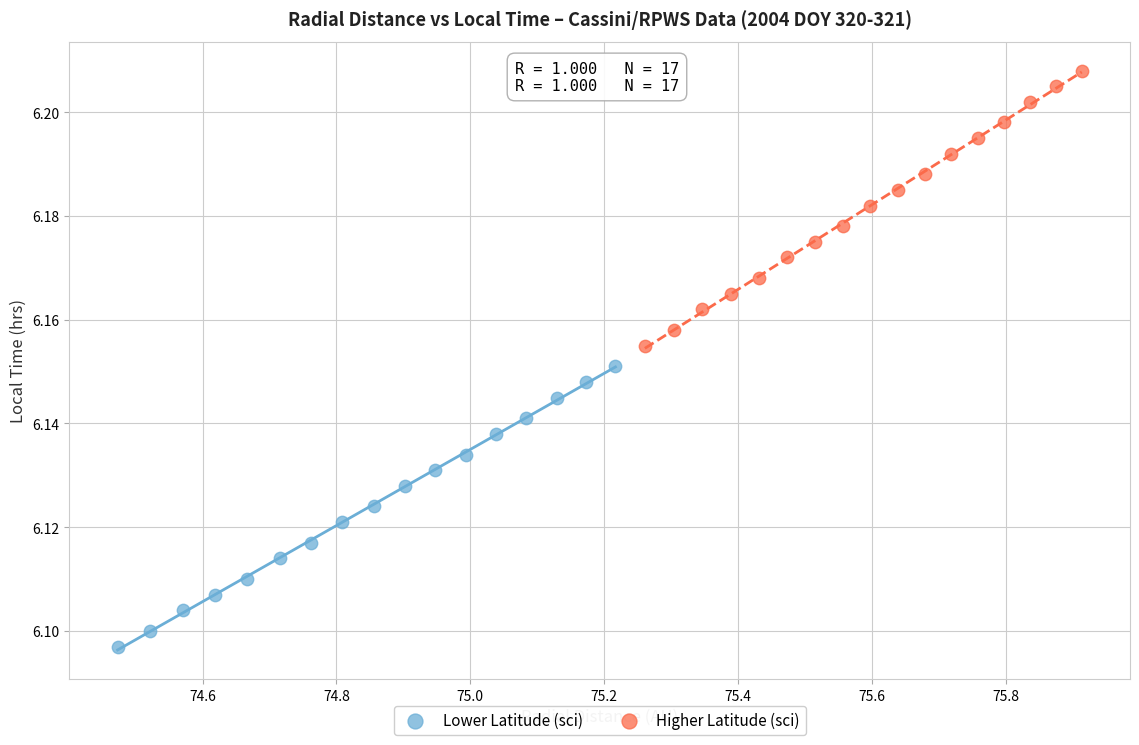

Which series contains the highest Y value?

Higher Latitude (sci)